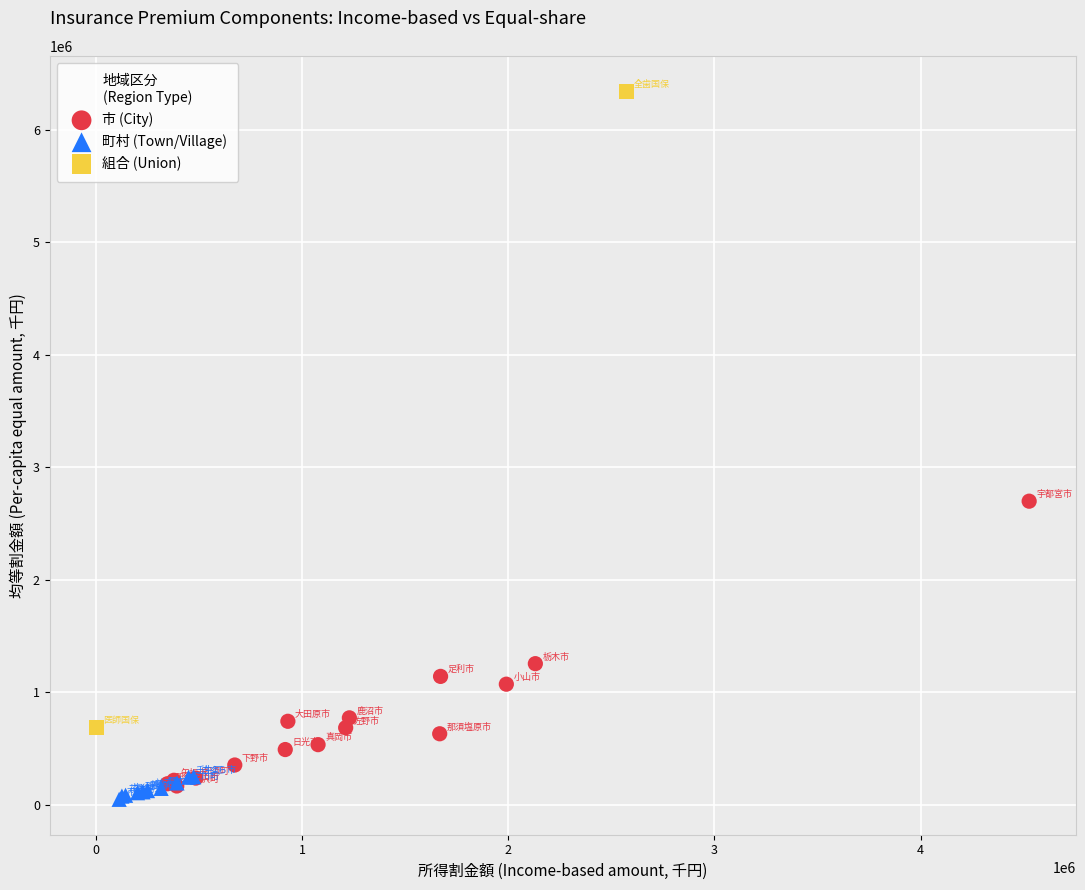

Which series reaches the minimum Y coordinate?

町村 (Town/Village)